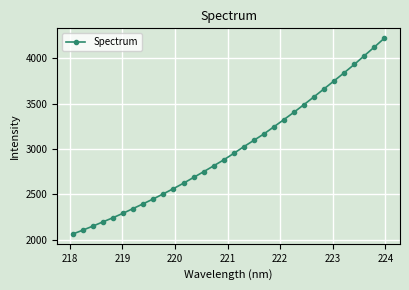

What is the greatest value displayed?

4221.2